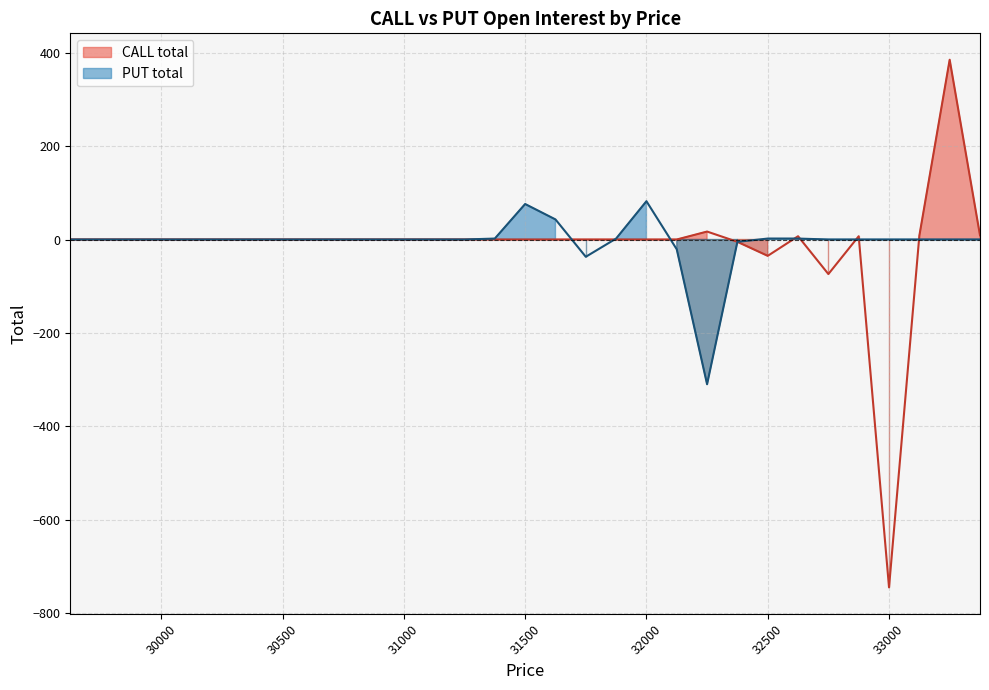

Rank the series by their average value, from highest to lowest.

PUT total, CALL total